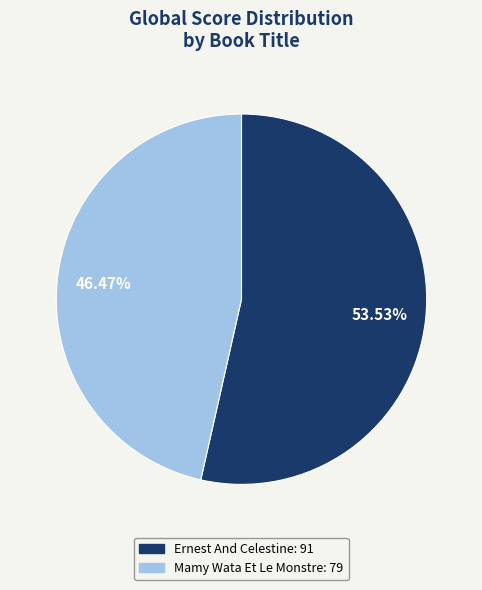

To the nearest percent, what portion does Ernest And Celestine represent?

54%